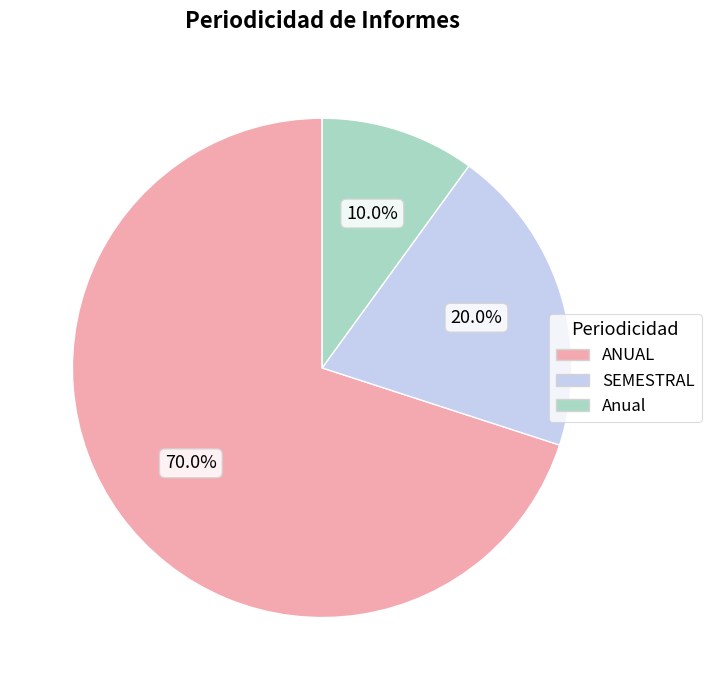

What is the ratio of the value at Anual to the value at ANUAL?

0.1